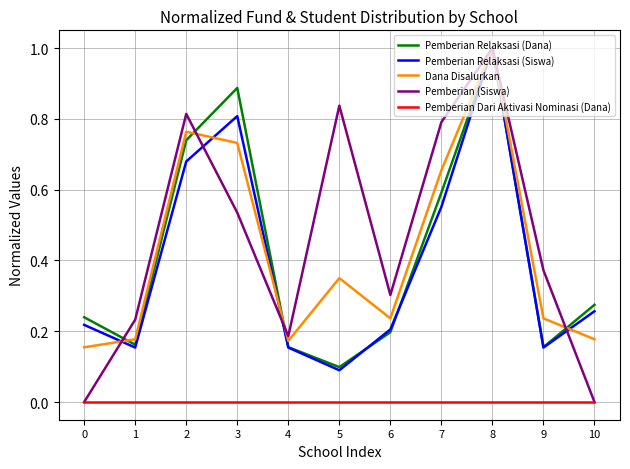

Which series has the largest total across all categories?

Pemberian (Siswa)